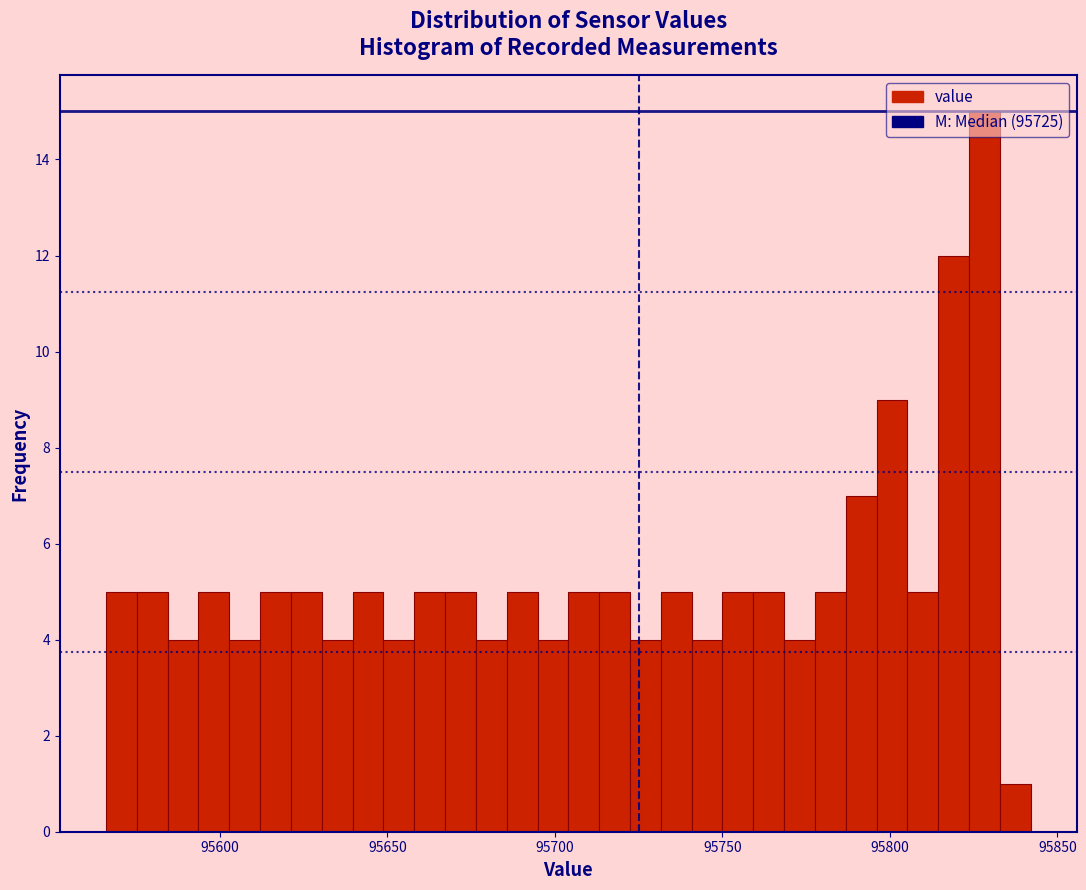

Read against the x-axis, roughly where is the centre of the tallest bar?

95830